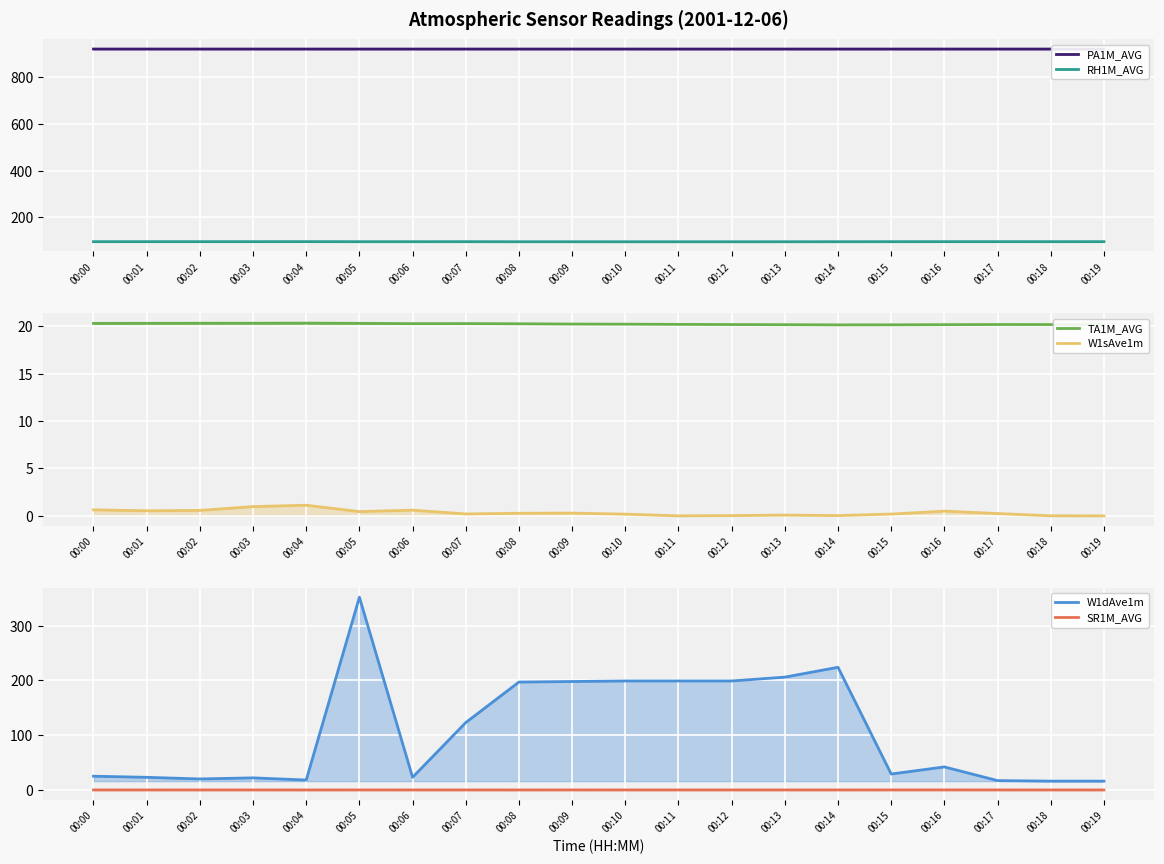

Reading left to right, extract all data points from this chart.

PA1M_AVG: 00:00=919.0	00:01=919.0	00:02=919.0	00:03=919.0	00:04=919.0	00:05=919.0	00:06=919.0	00:07=919.0	00:08=919.0	00:09=919.0	00:10=919.0	00:11=919.0	00:12=919.0	00:13=918.9	00:14=919.0	00:15=919.0	00:16=919.0	00:17=919.0	00:18=919.0	00:19=919.0
RH1M_AVG: 00:00=96.3	00:01=96.3	00:02=96.4	00:03=96.4	00:04=96.4	00:05=96.2	00:06=96.2	00:07=96.3	00:08=96.0	00:09=96.0	00:10=95.9	00:11=95.9	00:12=95.9	00:13=96.0	00:14=96.1	00:15=96.2	00:16=96.3	00:17=96.4	00:18=96.3	00:19=96.4
TA1M_AVG: 00:00=20.3	00:01=20.3	00:02=20.3	00:03=20.3	00:04=20.3	00:05=20.3	00:06=20.3	00:07=20.3	00:08=20.3	00:09=20.2	00:10=20.2	00:11=20.2	00:12=20.2	00:13=20.2	00:14=20.2	00:15=20.2	00:16=20.2	00:17=20.2	00:18=20.2	00:19=20.2
W1sAve1m: 00:00=0.6	00:01=0.5	00:02=0.6	00:03=1.0	00:04=1.1	00:05=0.4	00:06=0.6	00:07=0.2	00:08=0.3	00:09=0.3	00:10=0.2	00:11=0.0	00:12=0.0	00:13=0.1	00:14=0.0	00:15=0.2	00:16=0.5	00:17=0.2	00:18=0.0	00:19=0.0
W1dAve1m: 00:00=25.0	00:01=23.0	00:02=20.0	00:03=22.0	00:04=18.0	00:05=352.0	00:06=23.0	00:07=123.0	00:08=197.0	00:09=198.0	00:10=199.0	00:11=199.0	00:12=199.0	00:13=206.0	00:14=224.0	00:15=29.0	00:16=42.0	00:17=17.0	00:18=16.0	00:19=16.0
SR1M_AVG: 00:00=-0.1	00:01=-0.1	00:02=-0.1	00:03=-0.1	00:04=-0.1	00:05=-0.1	00:06=-0.1	00:07=-0.1	00:08=-0.1	00:09=-0.0	00:10=-0.1	00:11=-0.1	00:12=-0.1	00:13=-0.1	00:14=-0.1	00:15=-0.0	00:16=0.0	00:17=-0.0	00:18=-0.1	00:19=-0.1